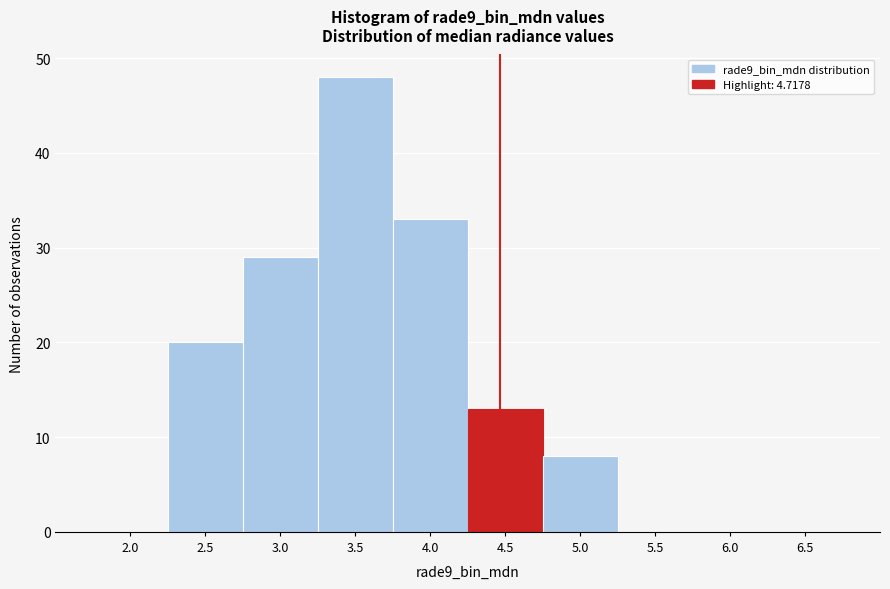

Reading right to left, extract all data points from this chart.

6.5=0	6.0=0	5.5=0	5.0=8	4.5=13	4.0=33	3.5=48	3.0=29	2.5=20	2.0=0